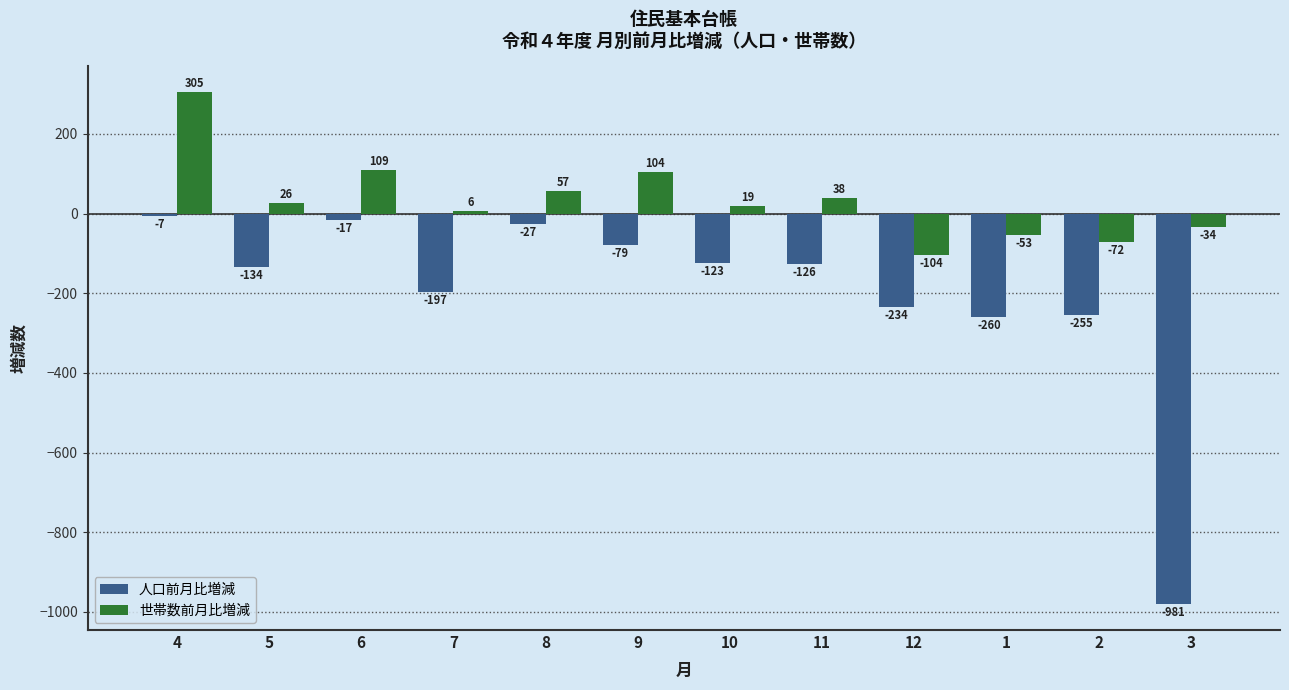

What is the label of the 9th bar from the left?

12